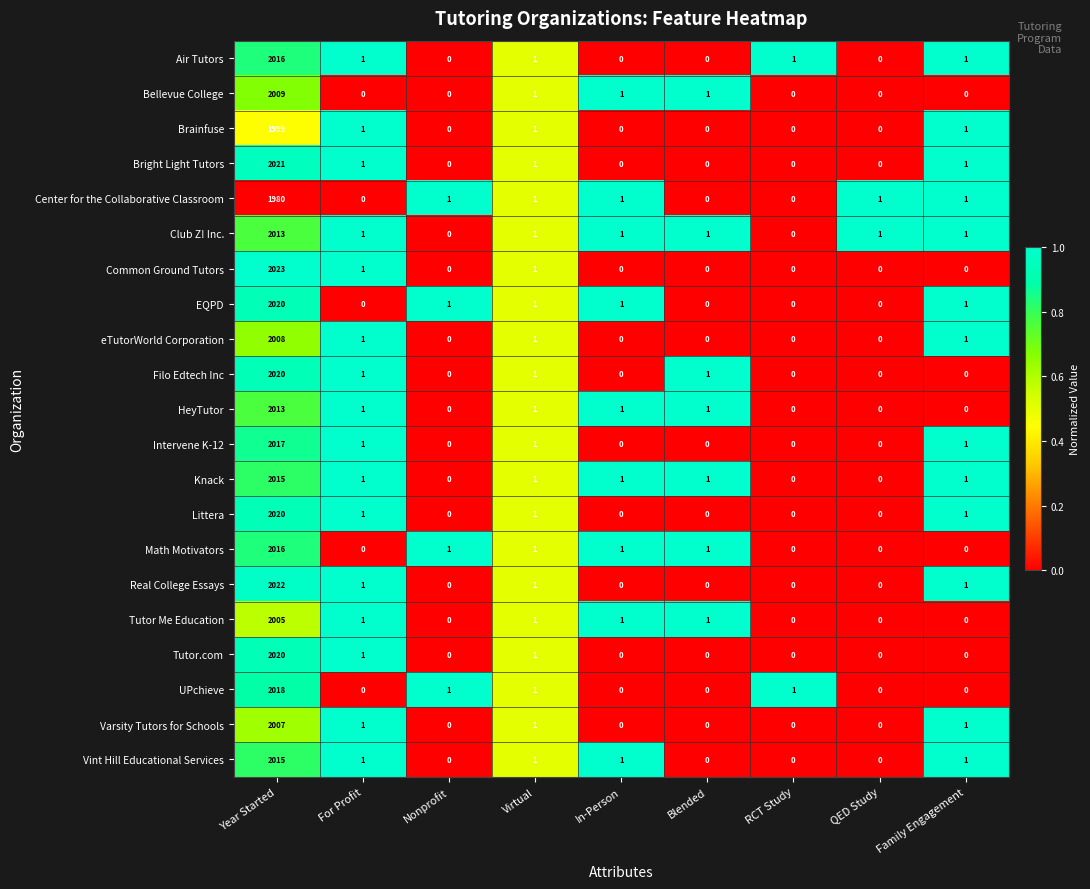

How many categories are shown in the chart?

9